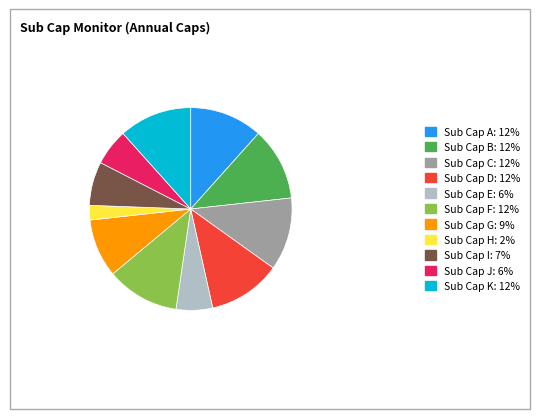

What is the ratio of the value at Sub Cap I to the value at Sub Cap K?

0.6